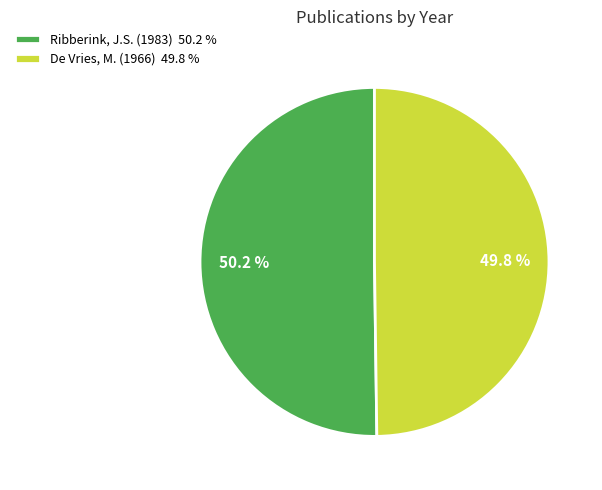

Do Ribberink, J.S. (1983) and De Vries, M. (1966) together represent more than half of the pie?

Yes